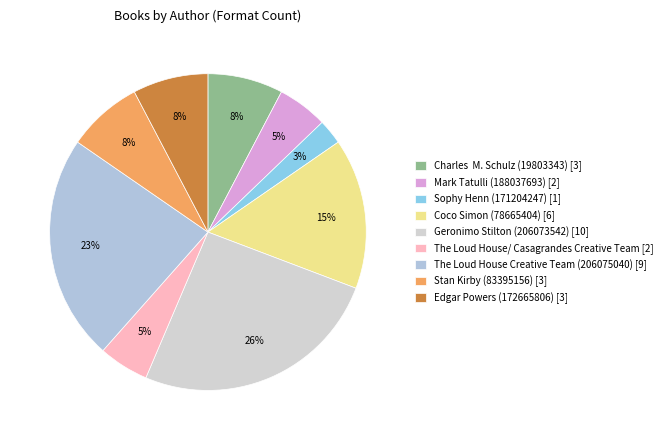

Count the number of slices in the pie.

9